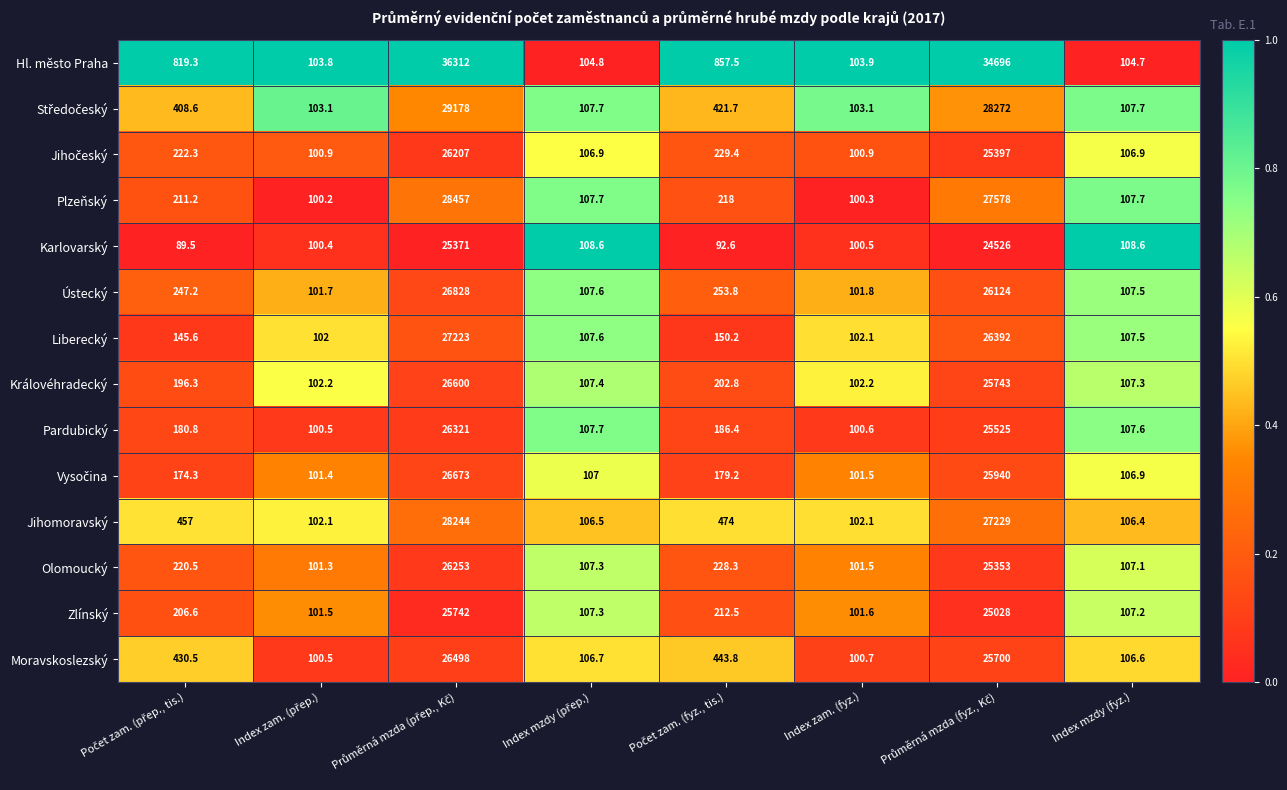

What is the average value of the Olomoucký series?

6559.0